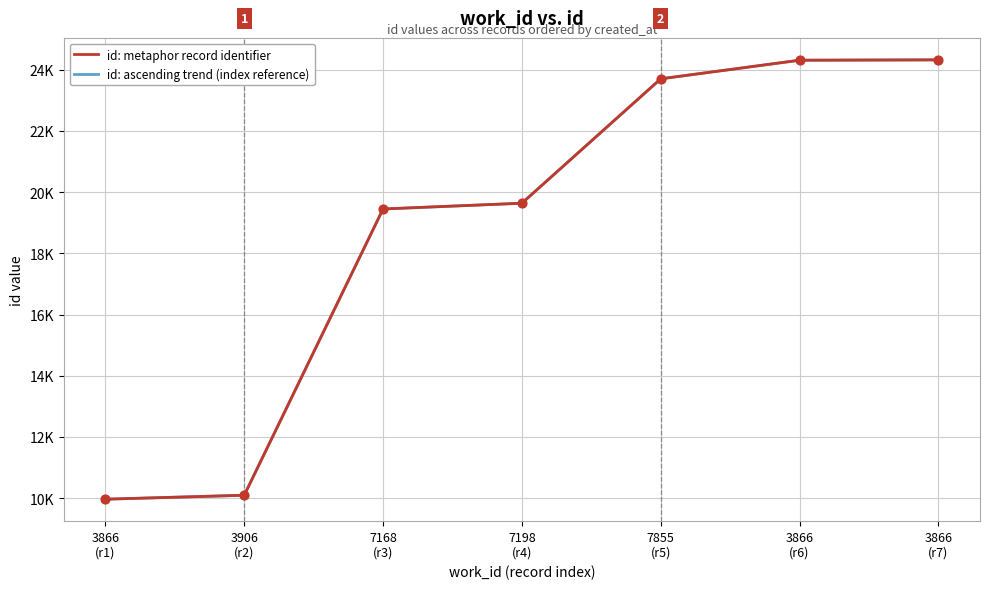

Is this an area chart (filled region under the line)?

No